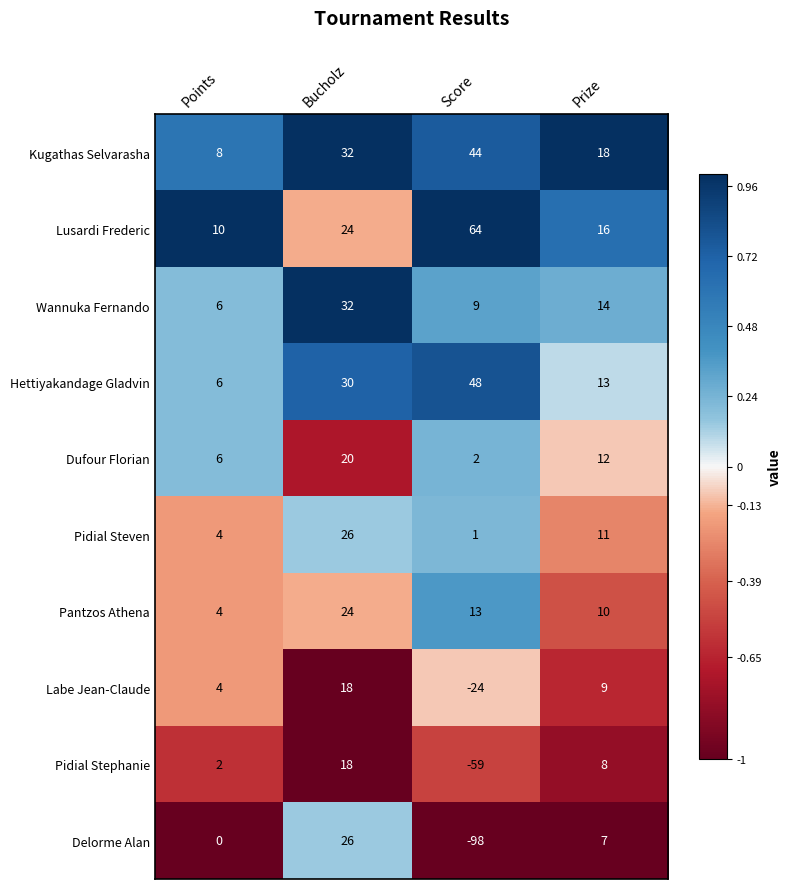

Which category has the highest value in the Labe Jean-Claude series?

Bucholz